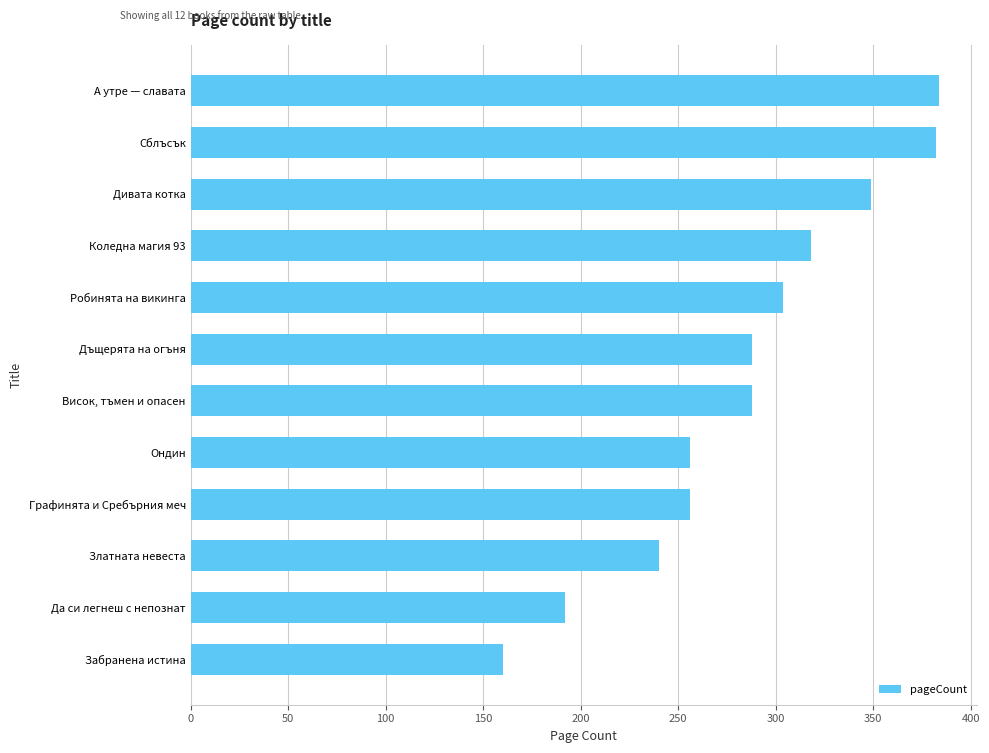

Reading top to bottom, extract all data points from this chart.

А утре — славата=384	Сблъсък=382	Дивата котка=349	Коледна магия 93=318	Робинята на викинга=304	Дъщерята на огъня=288	Висок, тъмен и опасен=288	Ондин=256	Графинята и Сребърния меч=256	Златната невеста=240	Да си легнеш с непознат=192	Забранена истина=160